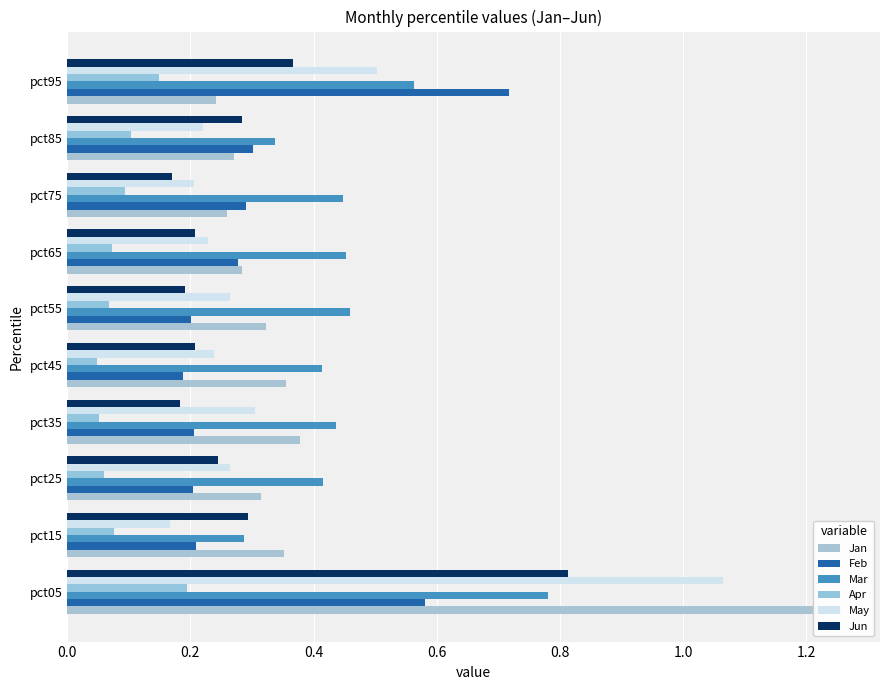

Which series has the largest range (max minus min)?

Jan